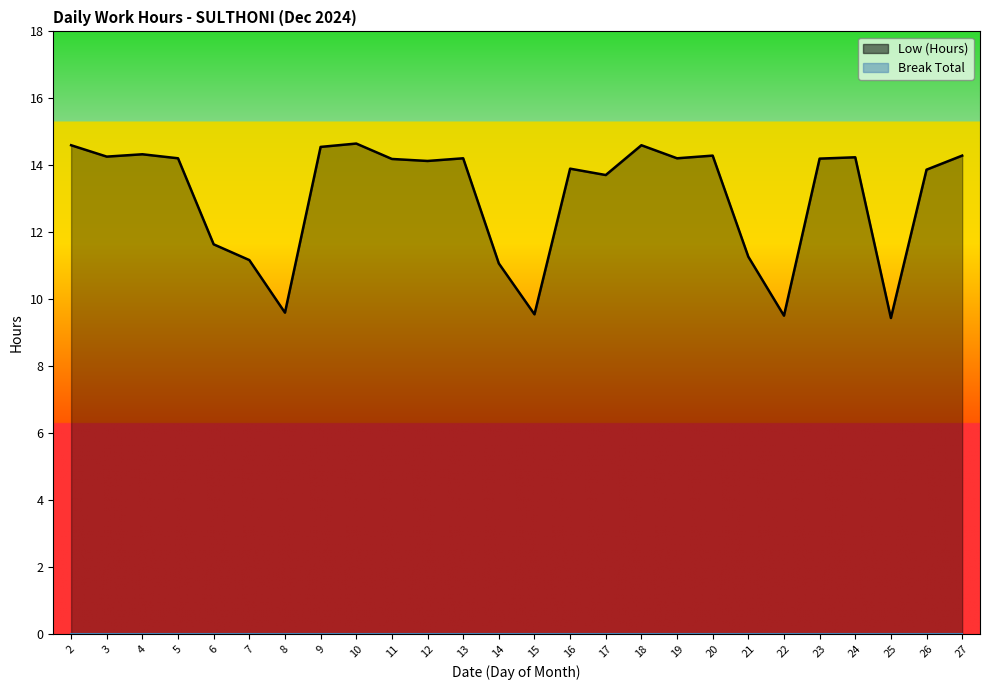

How many data points does each series have?

26